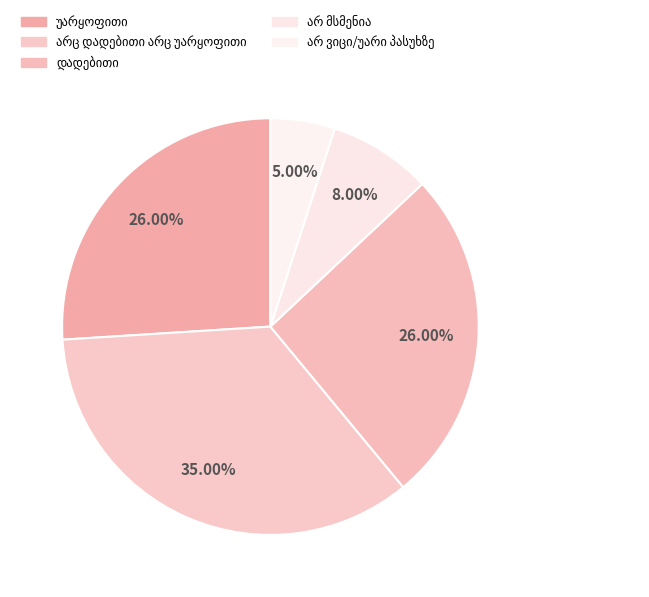

Which slice is the smallest?

არ ვიცი/უარი პასუხზე